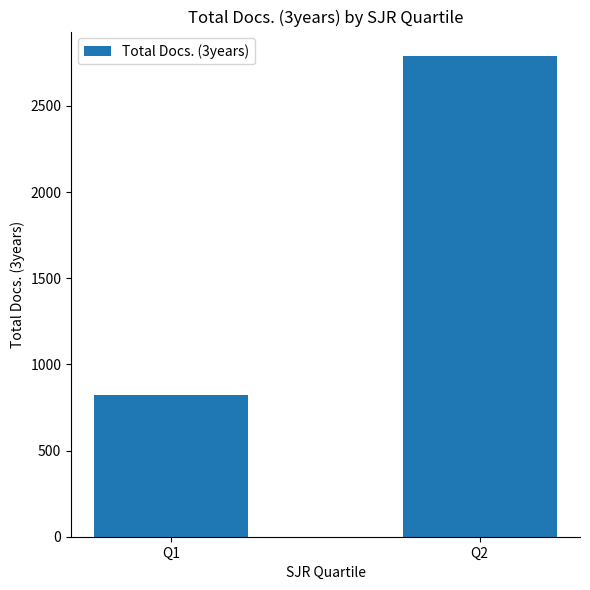

What is the difference between the values at Q1 and Q2?

1968